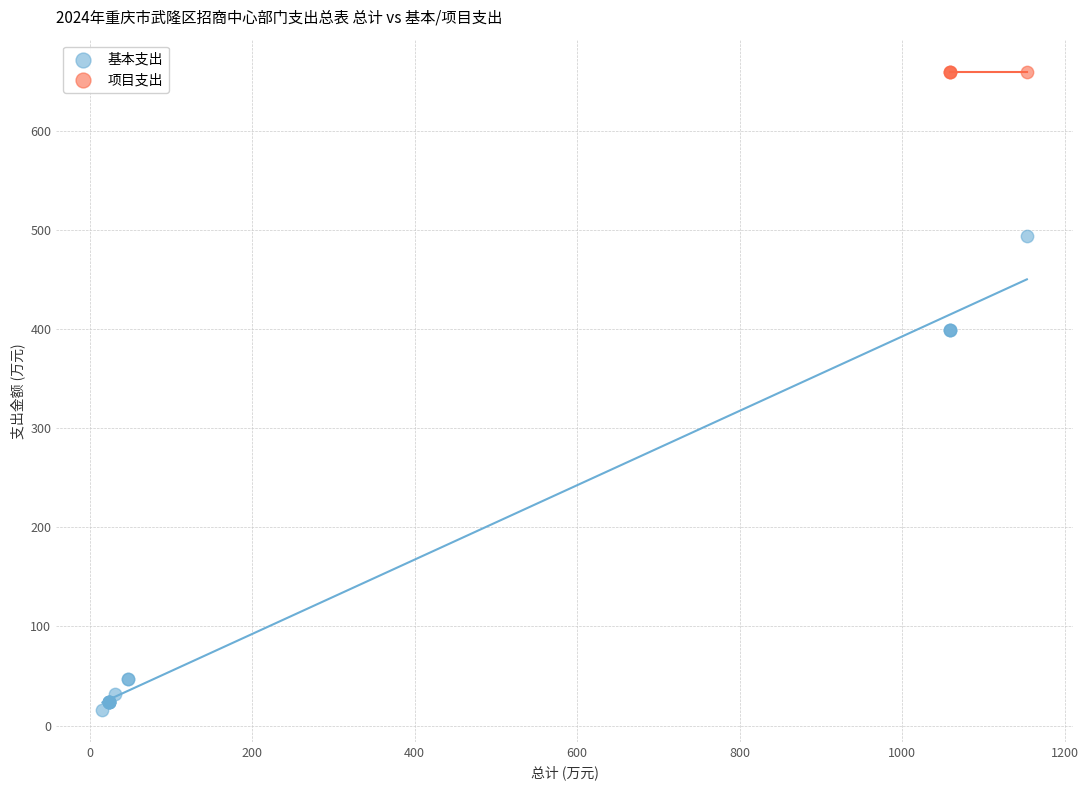

Which series contains the highest Y value?

项目支出